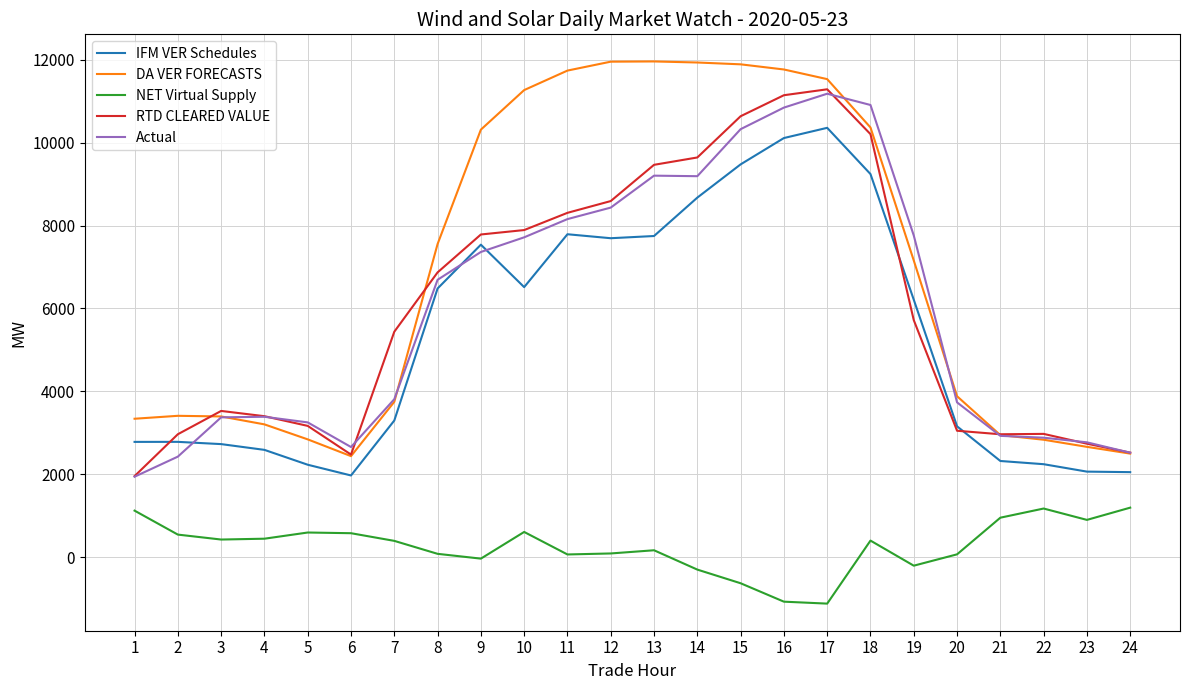

Which series has the widest spread of values?

DA VER FORECASTS